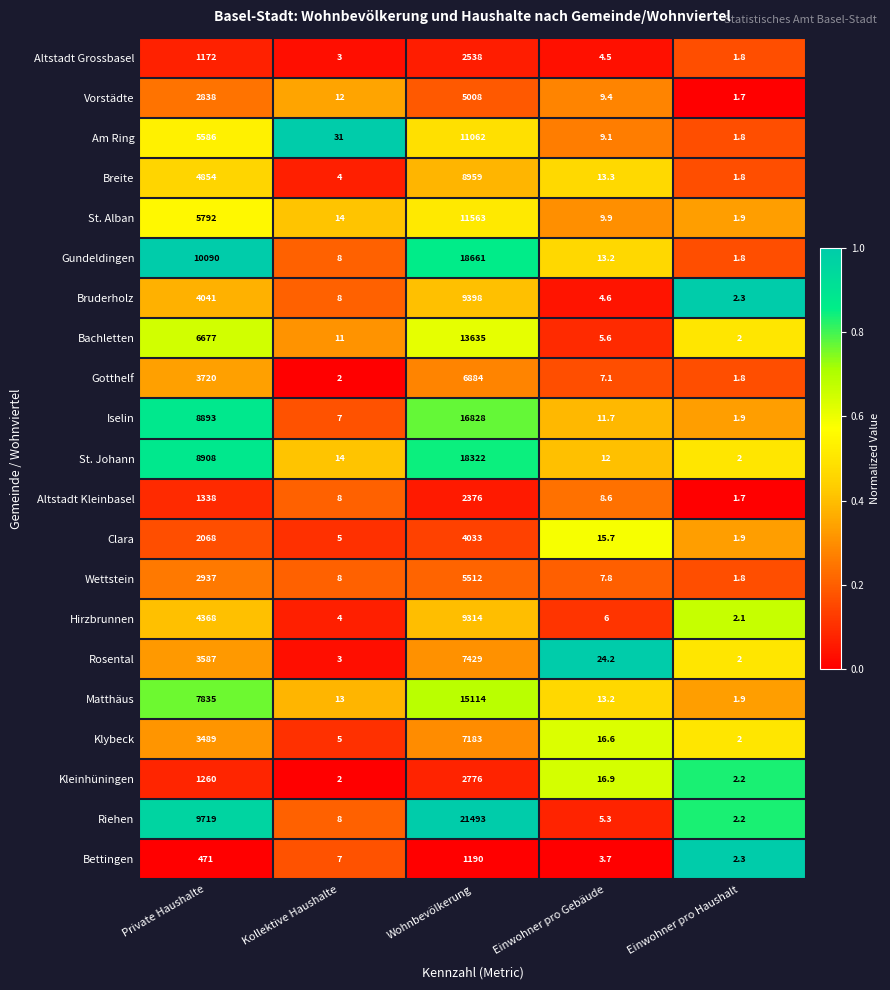

The Bachletten series shows 11.0 at Kollektive Haushalte. True or false?

True